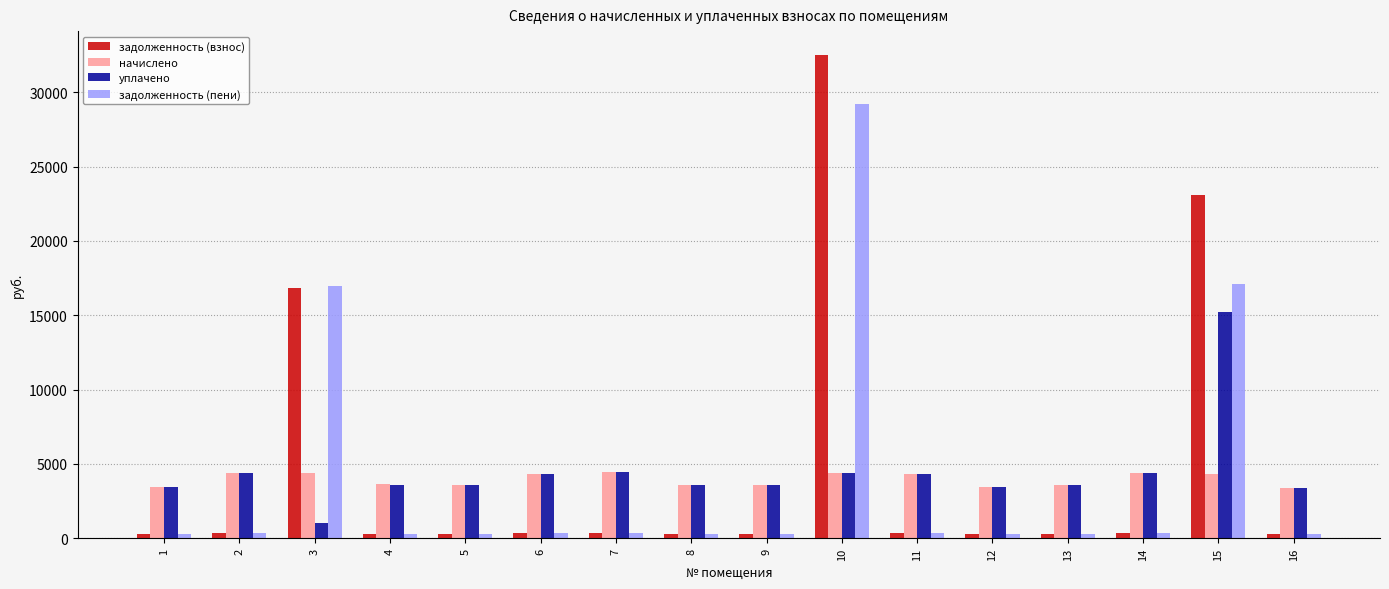

What is the average value of the начислено series?

3954.8